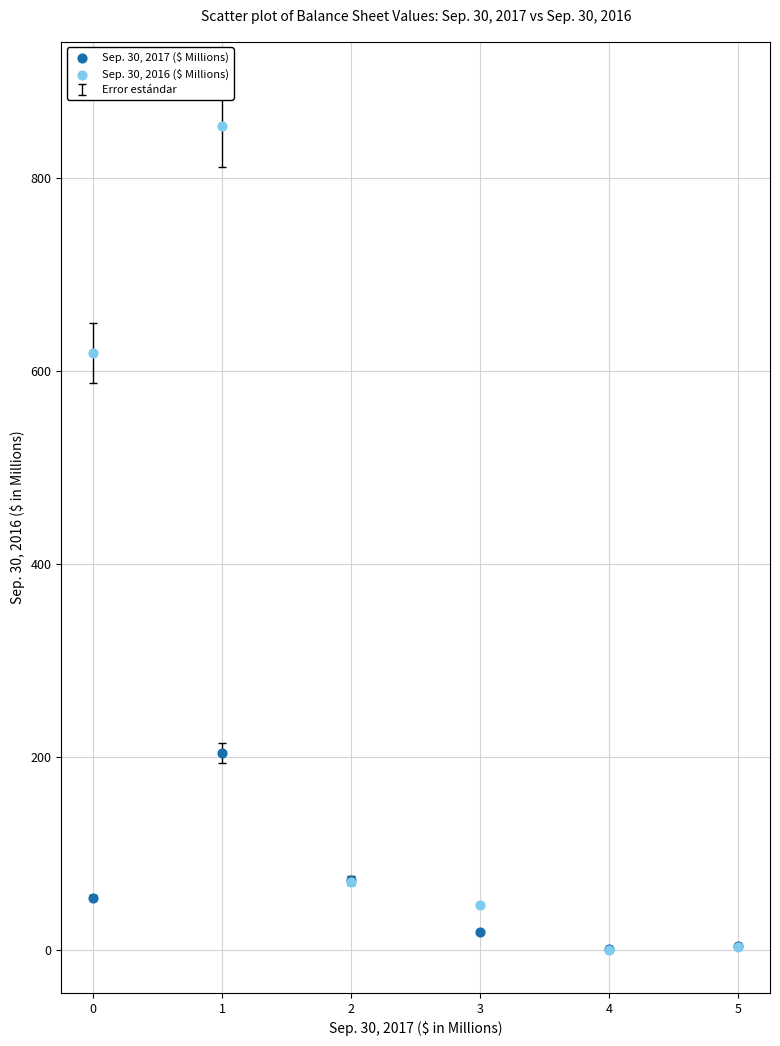

Across all series, what Y value is closest to 427?

618.8